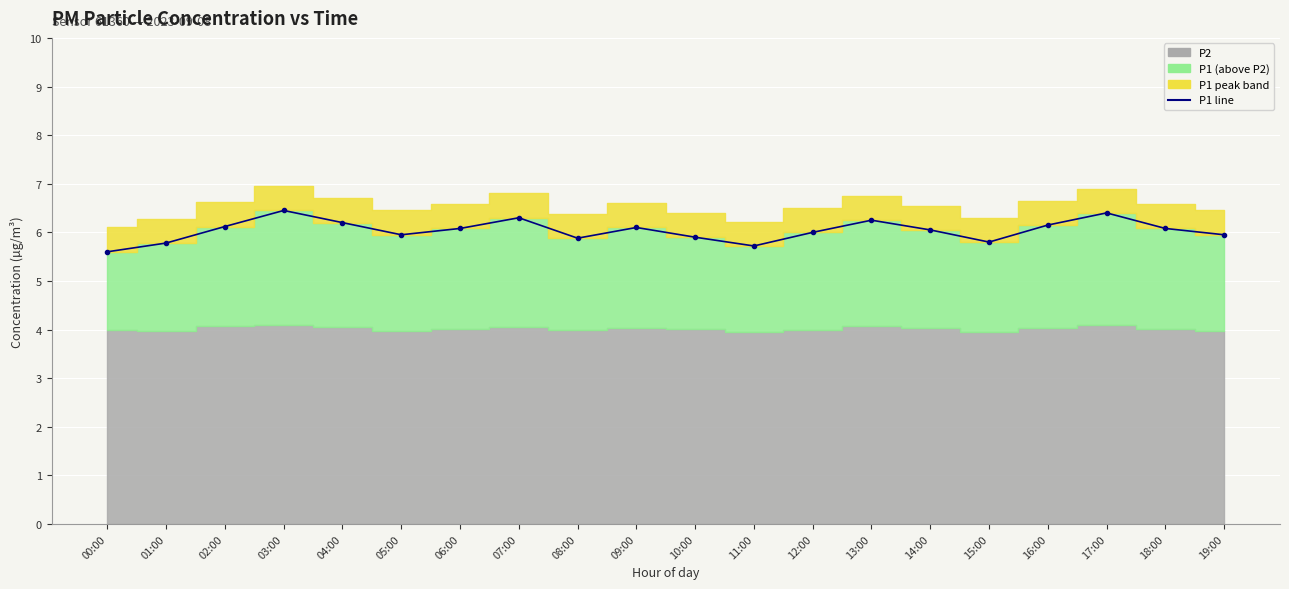

The value at 01:00 is 8.0. True or false?

False